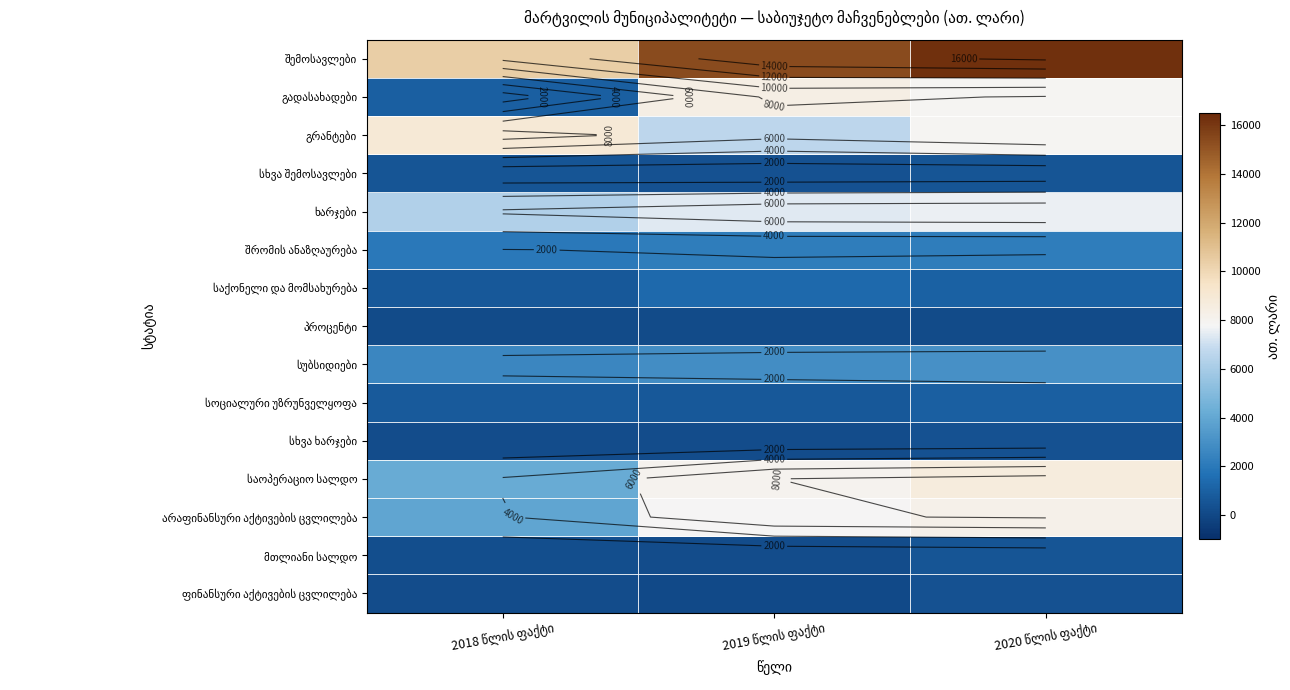

Count the number of categories in the chart.

3